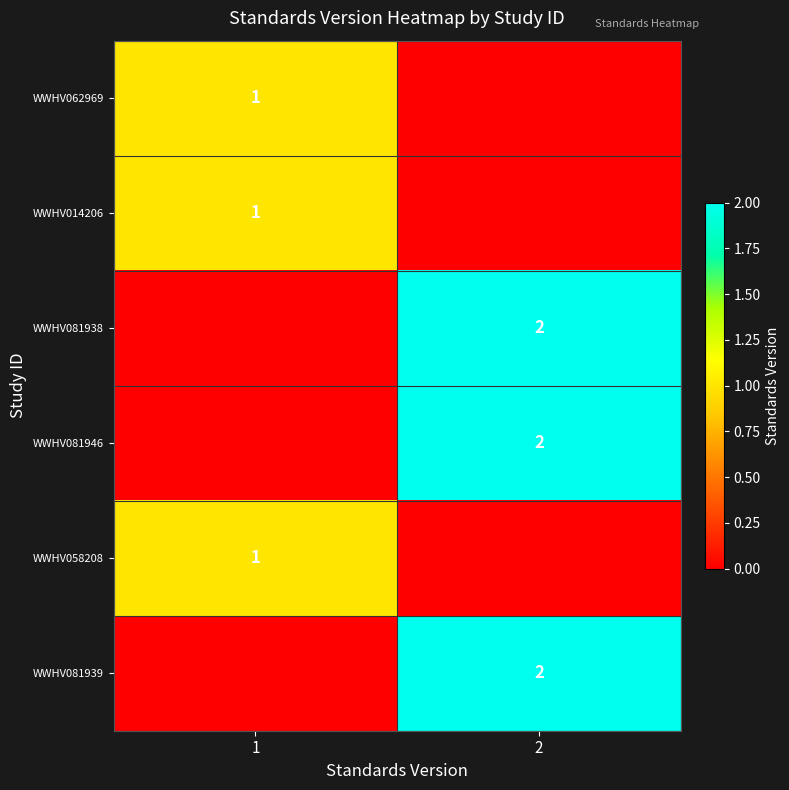

What is the difference between the highest and lowest values at 1?

1